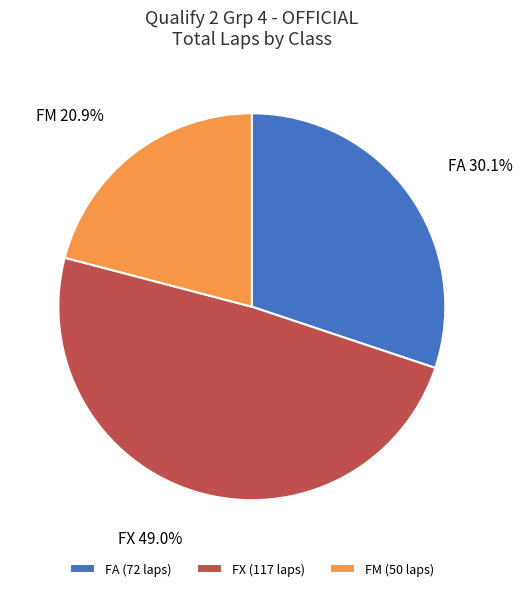

Rank the categories by value from lowest to highest.

FM, FA, FX